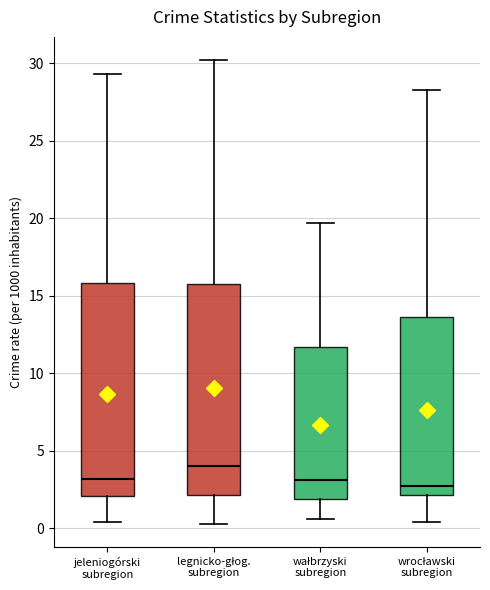

Reading left to right, transcribe this box plot: for each box, give where its median line is, the range the box spans, and where its two whiskers end, as read against the y-axis. The values are not printed on the chart, so give them approximately, as read against the axis.

jeleniogórski subregion: median 3.0, box 2.0 to 16.0, whiskers 0.5 to 29.5
legnicko-głog. subregion: median 4.0, box 2.0 to 16.0, whiskers 0.5 to 30.0
wałbrzyski subregion: median 3.0, box 2.0 to 11.5, whiskers 0.5 to 19.5
wrocławski subregion: median 2.5, box 2.0 to 13.5, whiskers 0.5 to 28.5